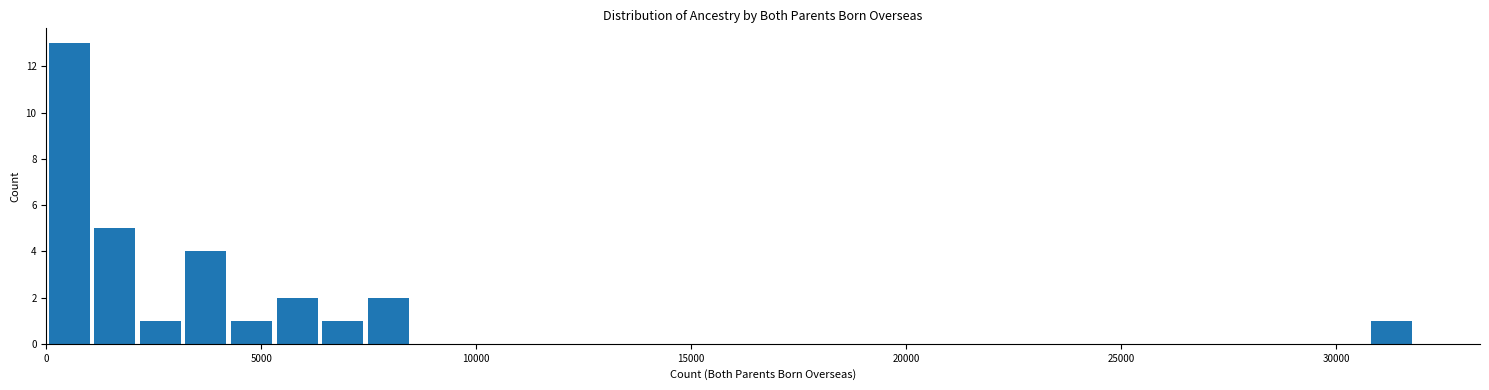

Around what value on the x-axis is the tallest bar? Give the approximate position of its centre, as read against the axis.

500